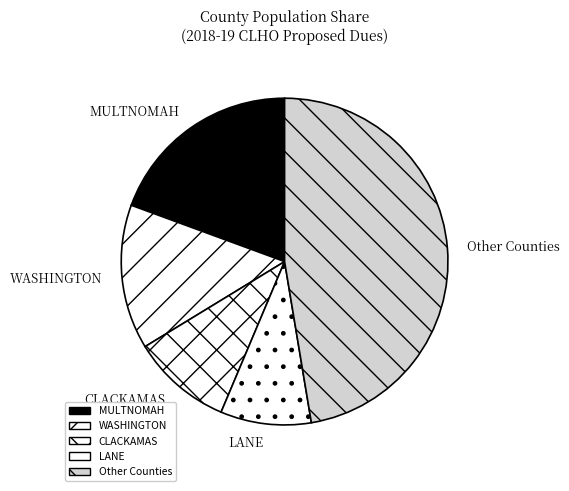

Which slice is the smallest?

LANE